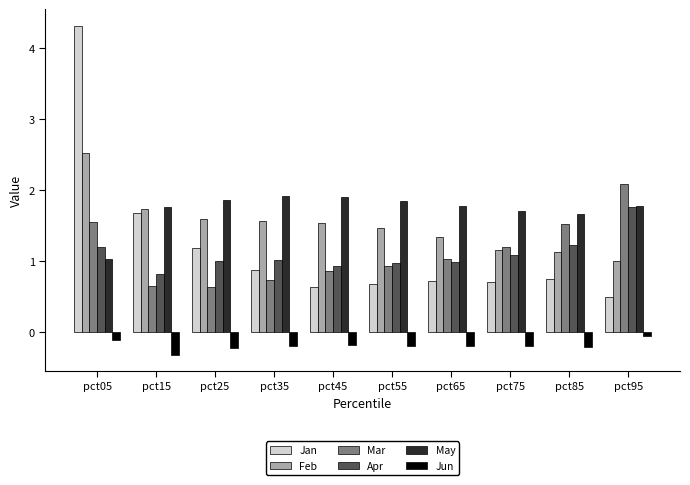

What is the value of the Mar bar at the 8th from the left?

1.2